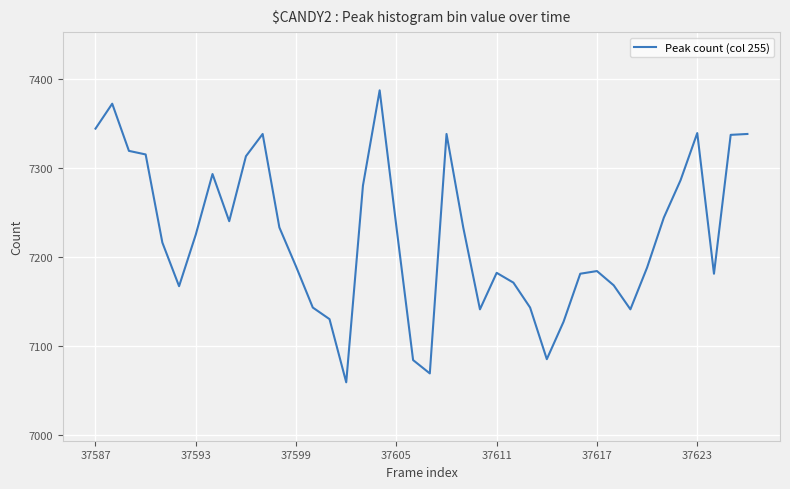

What is the minimum value shown in the chart?

7059